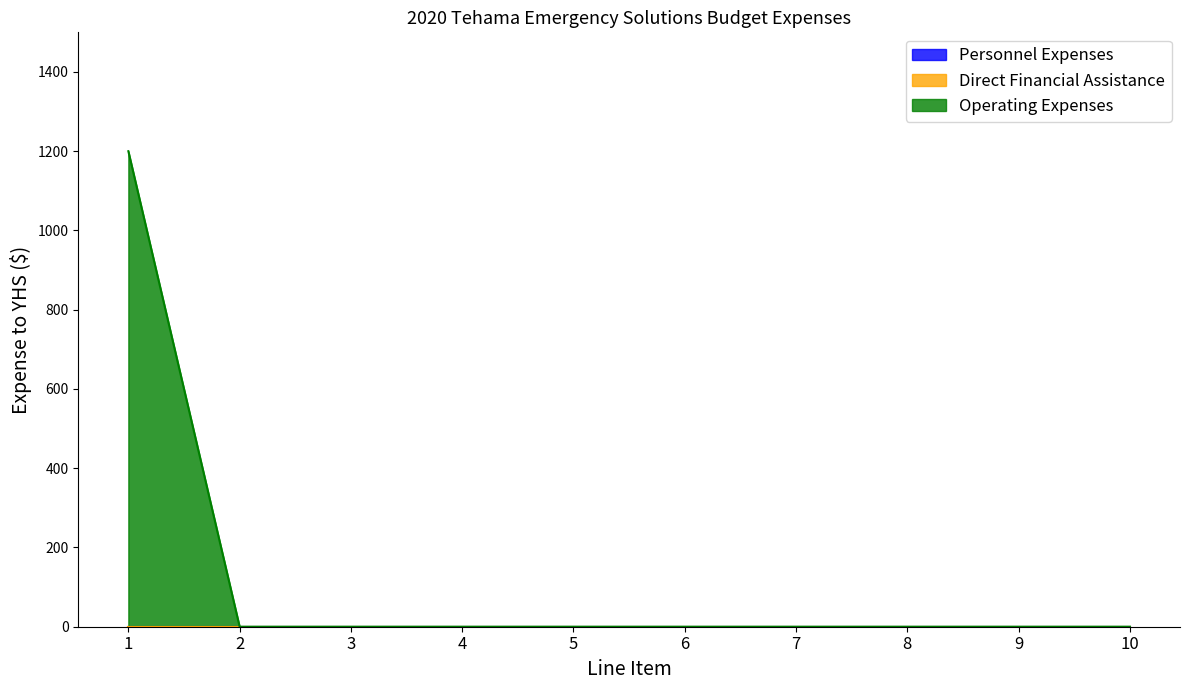

List the series in order of their peak value, highest first.

Operating Expenses, Personnel Expenses, Direct Financial Assistance